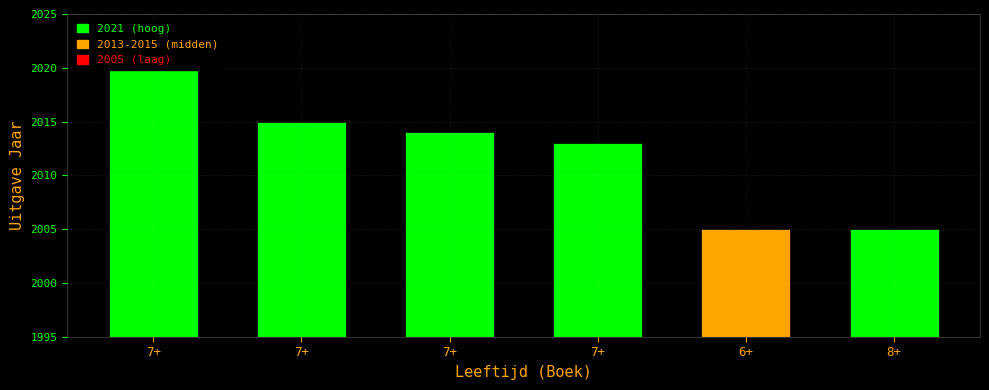

What is the value of the 4th bar from the left?

2021